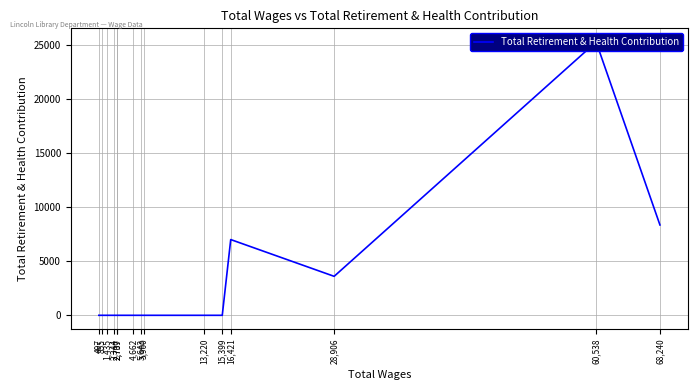

Reading left to right, list all the values displayed in this chart.

68,240=8366	60,538=25310	28,906=3610	16,421=7014	15,399=0	13,220=0	5,900=0	5,643=0	4,662=0	2,737=0	2,709=0	2,344=0	1,435=0	855=0	497=0